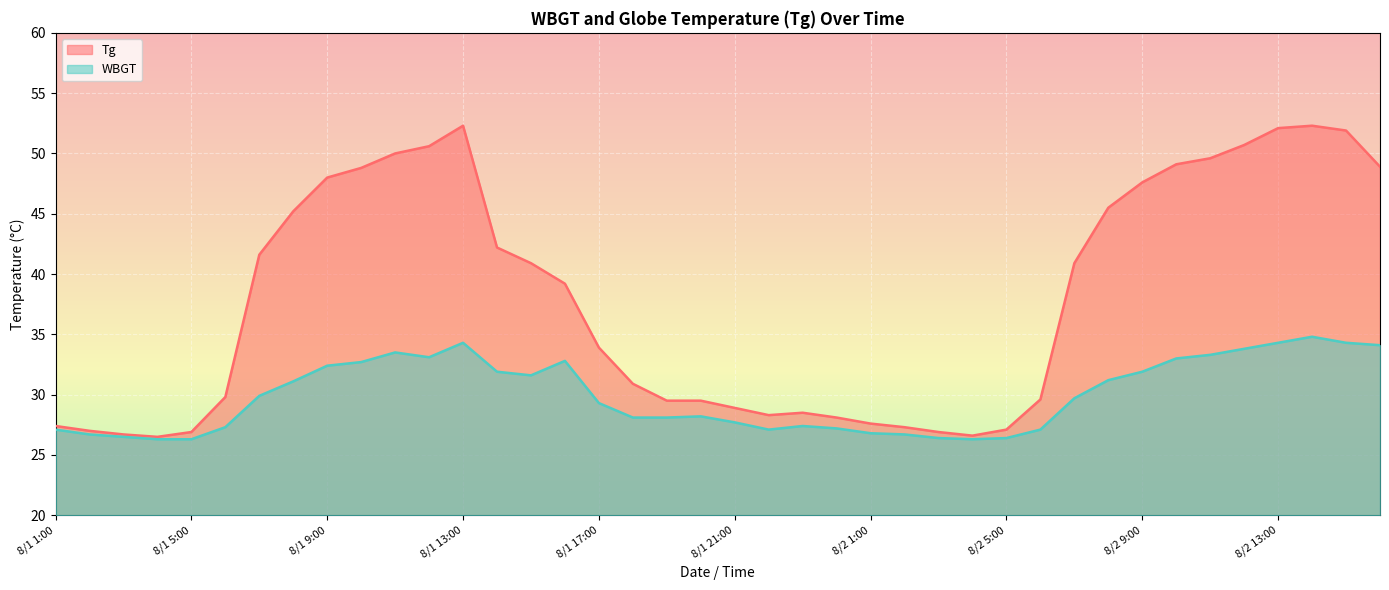

True or false: Tg and WBGT cross at least once.

False